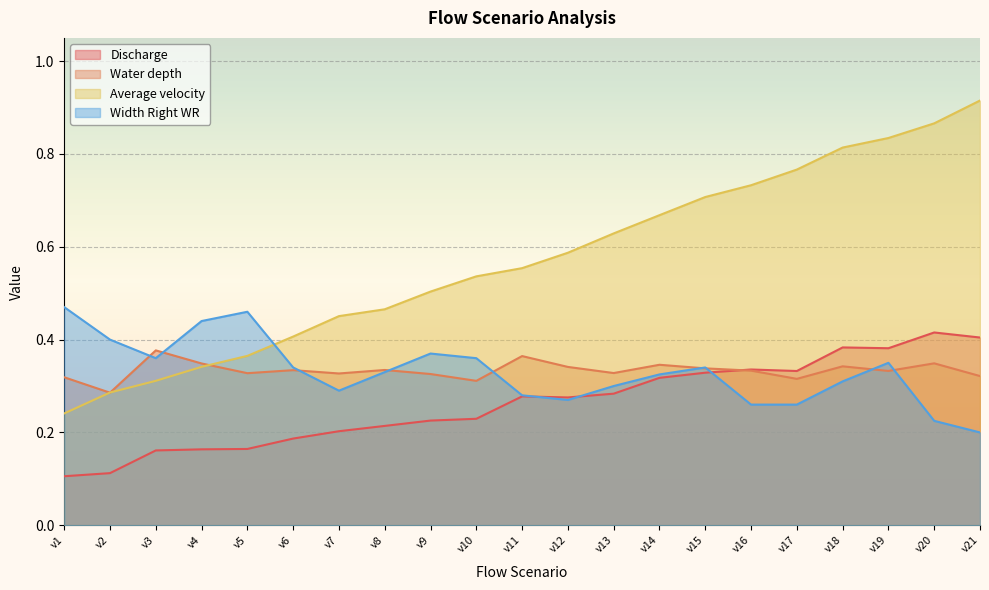

The Water depth series shows 0.2 at v21. True or false?

False